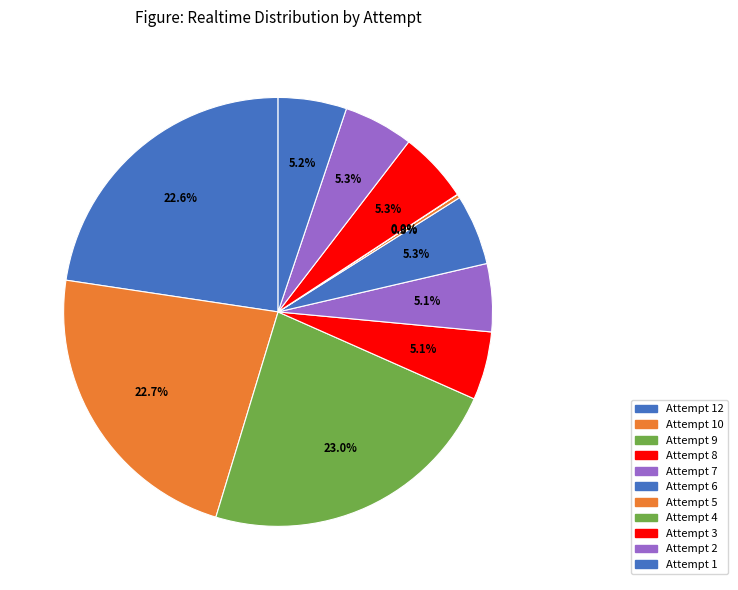

What percentage is the Attempt 3 slice, to the nearest percent?

5%